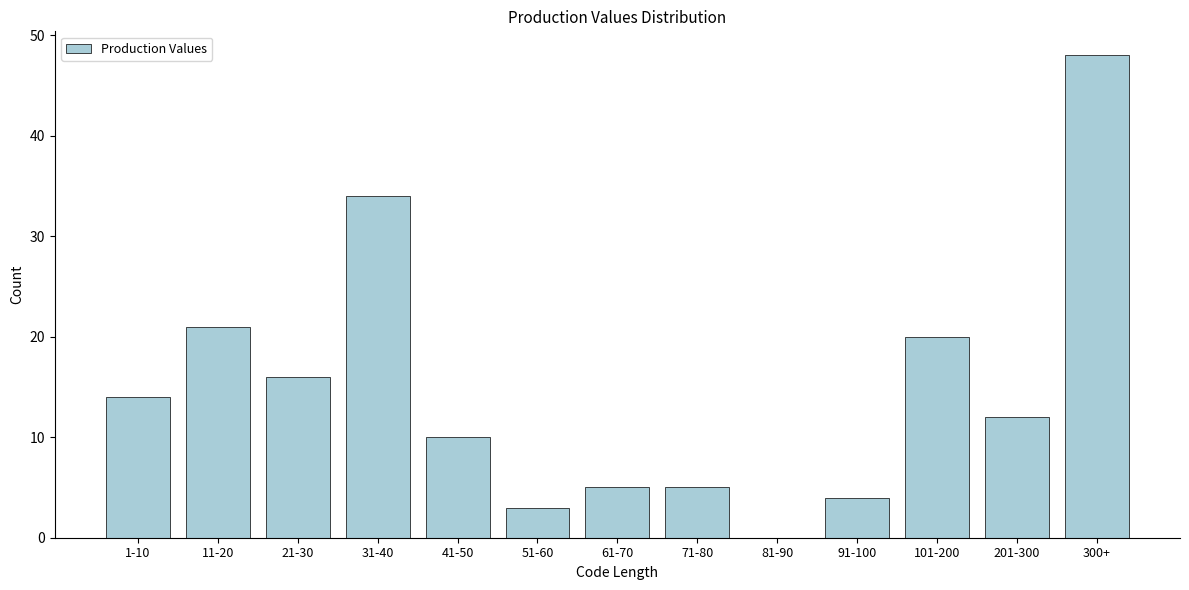

Reading left to right, extract all data points from this chart.

1-10=14	11-20=21	21-30=16	31-40=34	41-50=10	51-60=3	61-70=5	71-80=5	81-90=0	91-100=4	101-200=20	201-300=12	300+=48